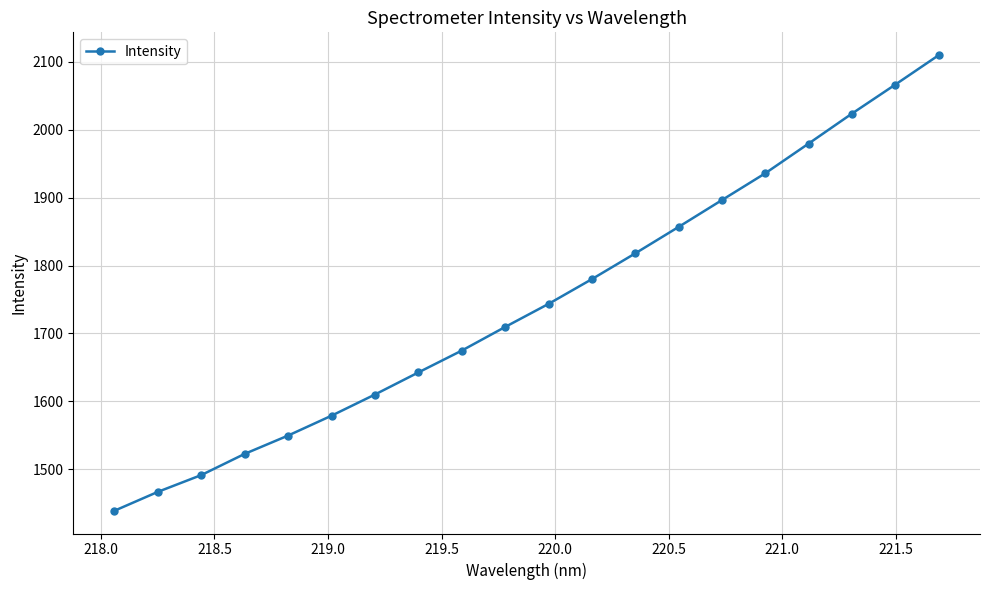

What is the average value?

1744.9